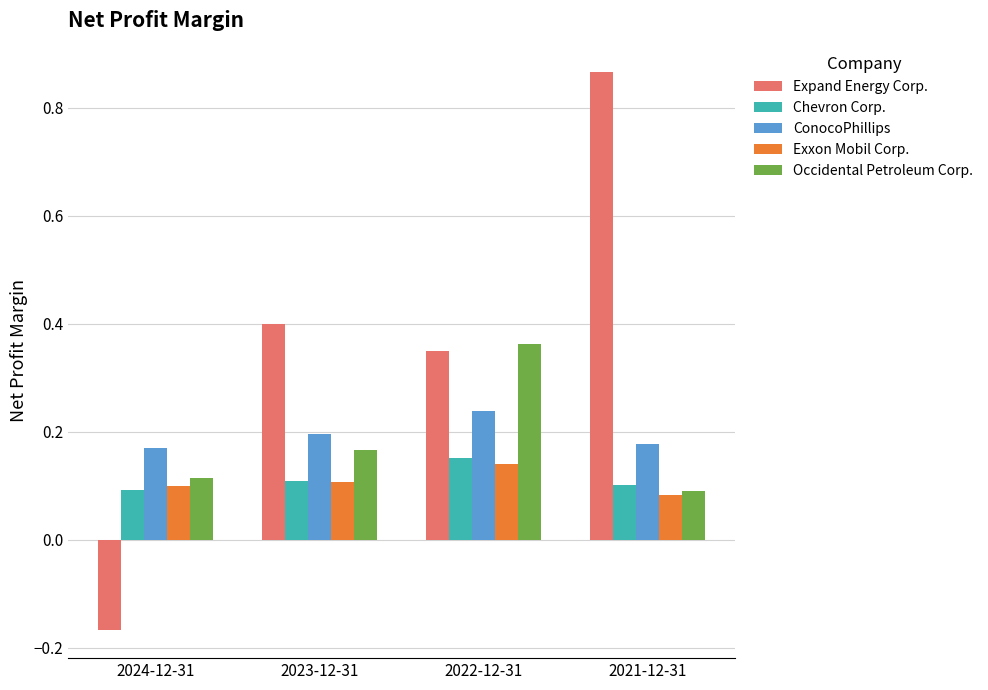

What position from the left is 2022-12-31?

3